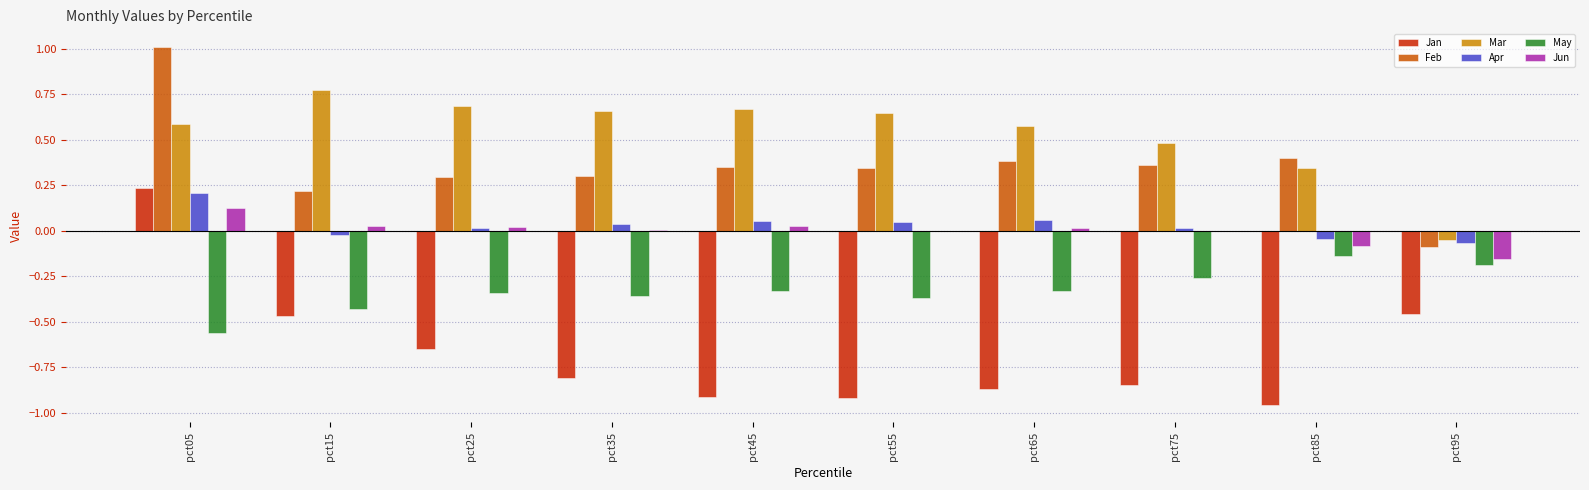

What is the maximum value for Feb?

1.0